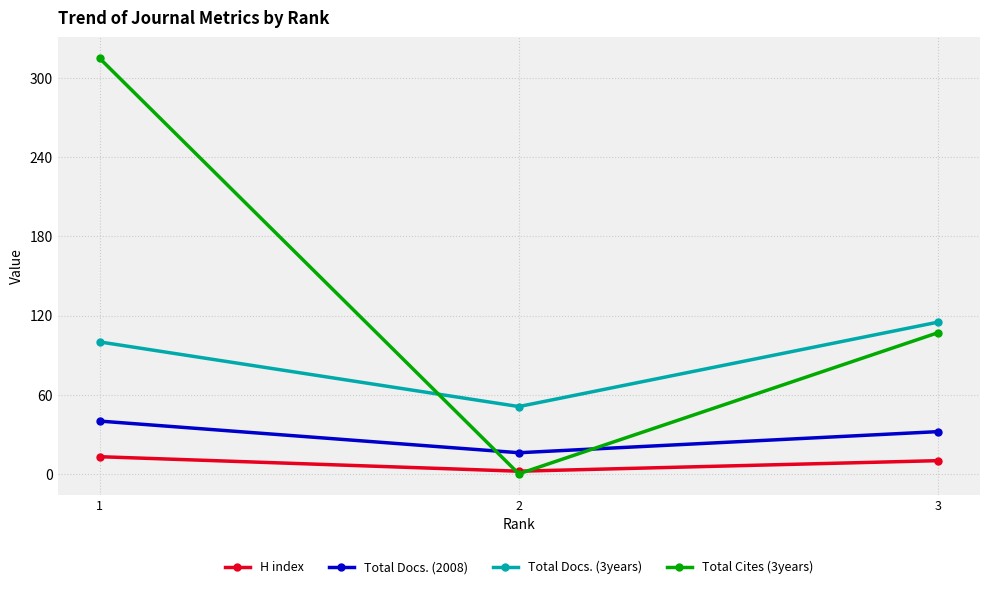

Reading right to left, list all the values displayed in this chart.

H index: 3=10	2=2	1=13
Total Docs. (2008): 3=32	2=16	1=40
Total Docs. (3years): 3=115	2=51	1=100
Total Cites (3years): 3=107	2=0	1=315